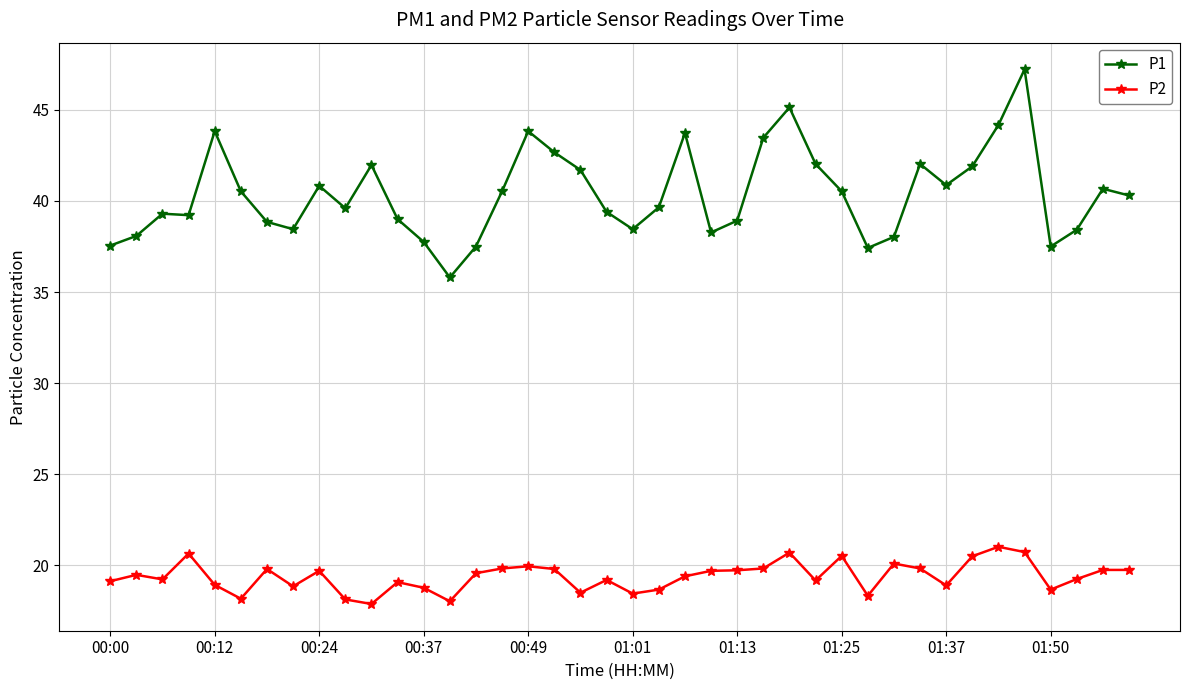

What is the minimum value shown in the chart?

17.9